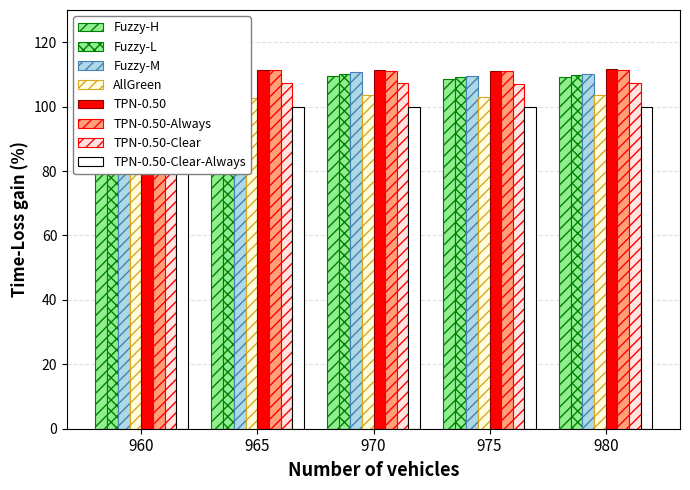

Which series has the largest total across all categories?

TPN-0.50